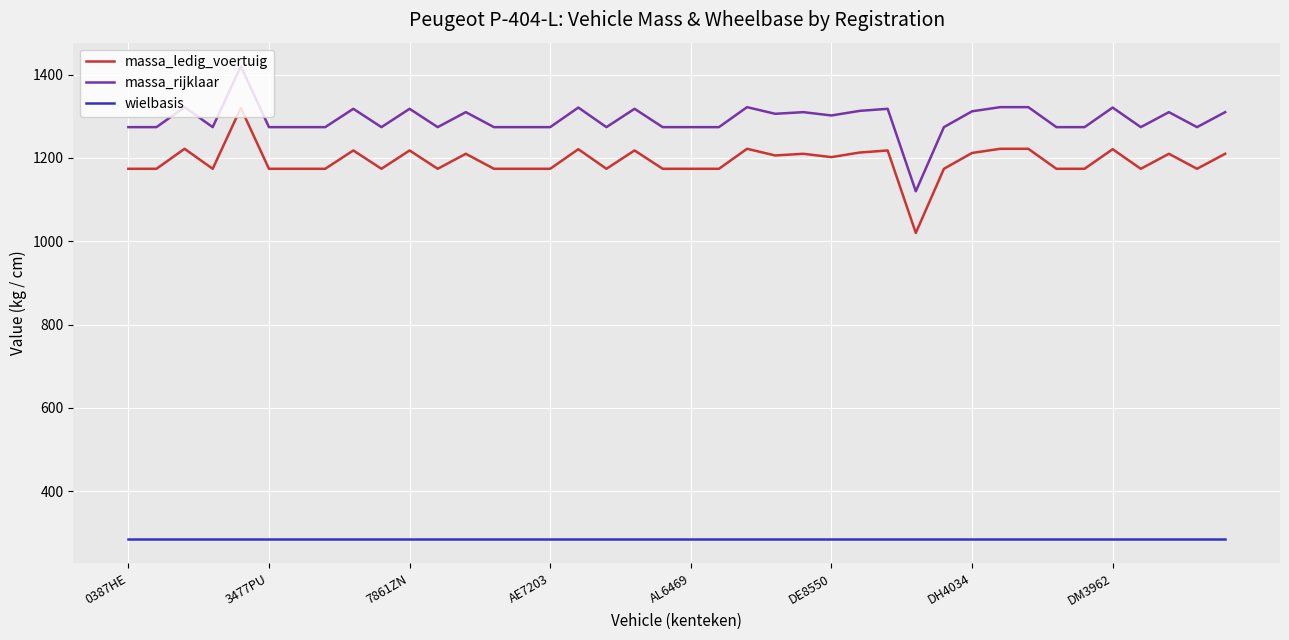

Which series has the largest total across all categories?

massa_rijklaar